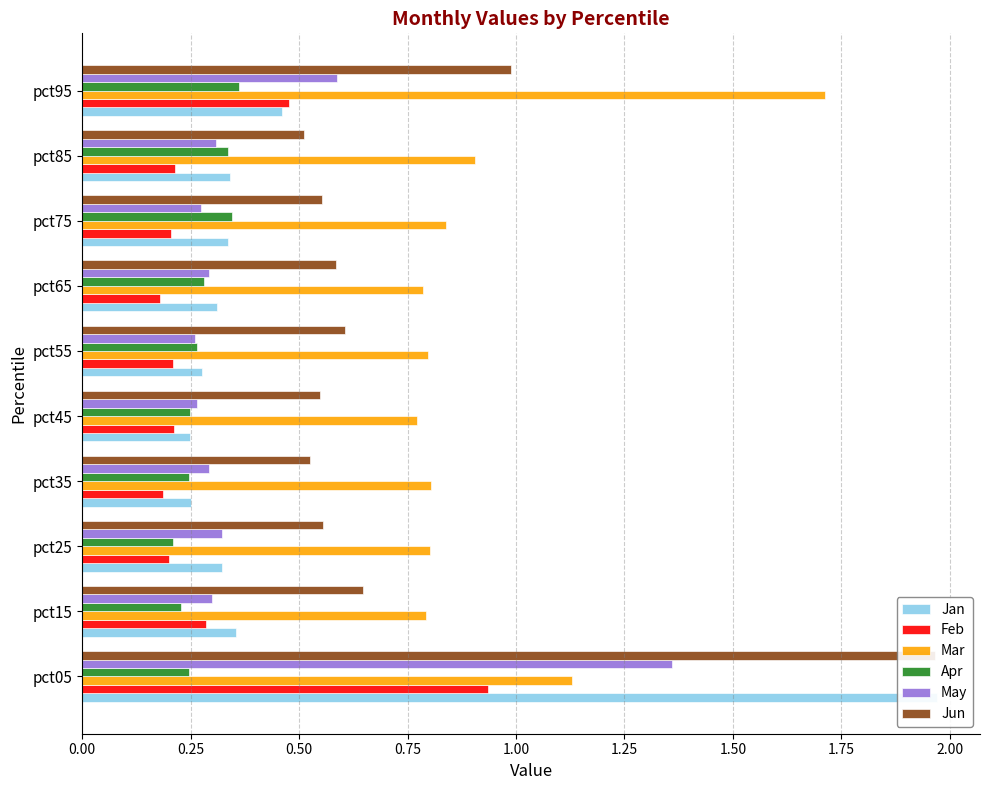

What is the sum of all Feb values?

3.1